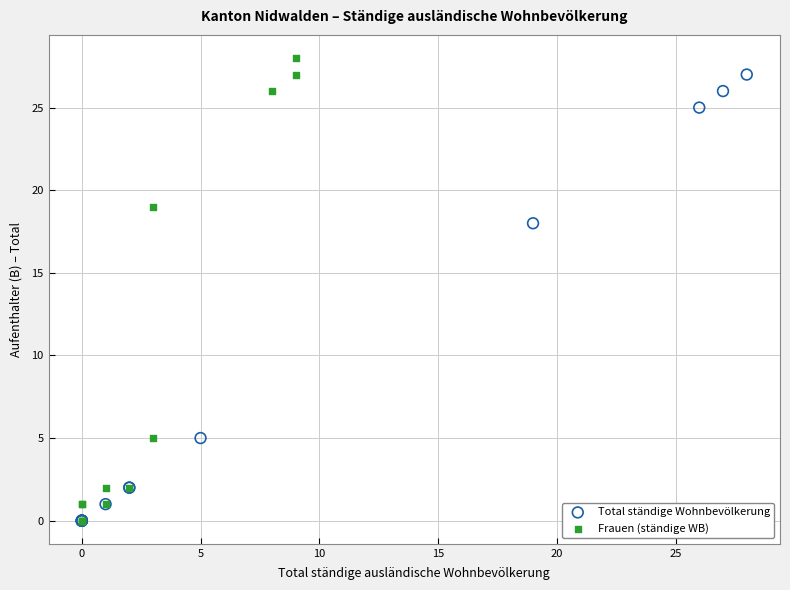

Which series has the widest spread of Y values?

Frauen (ständige WB)